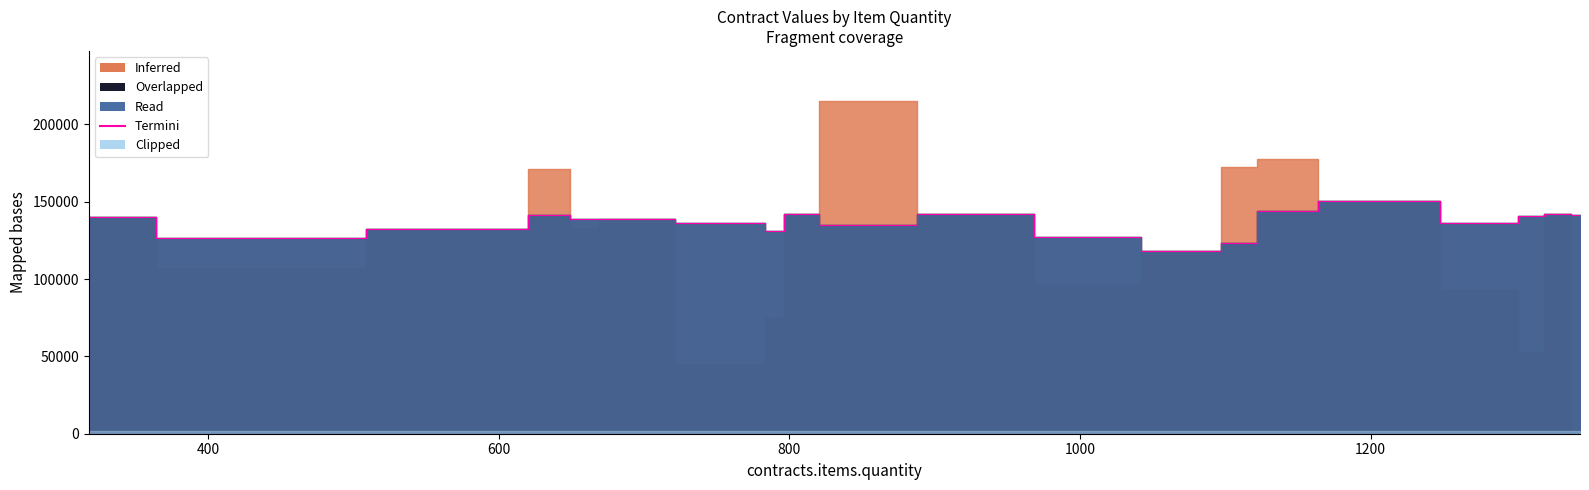

At which category does the chart reach its peak across all series?

1200